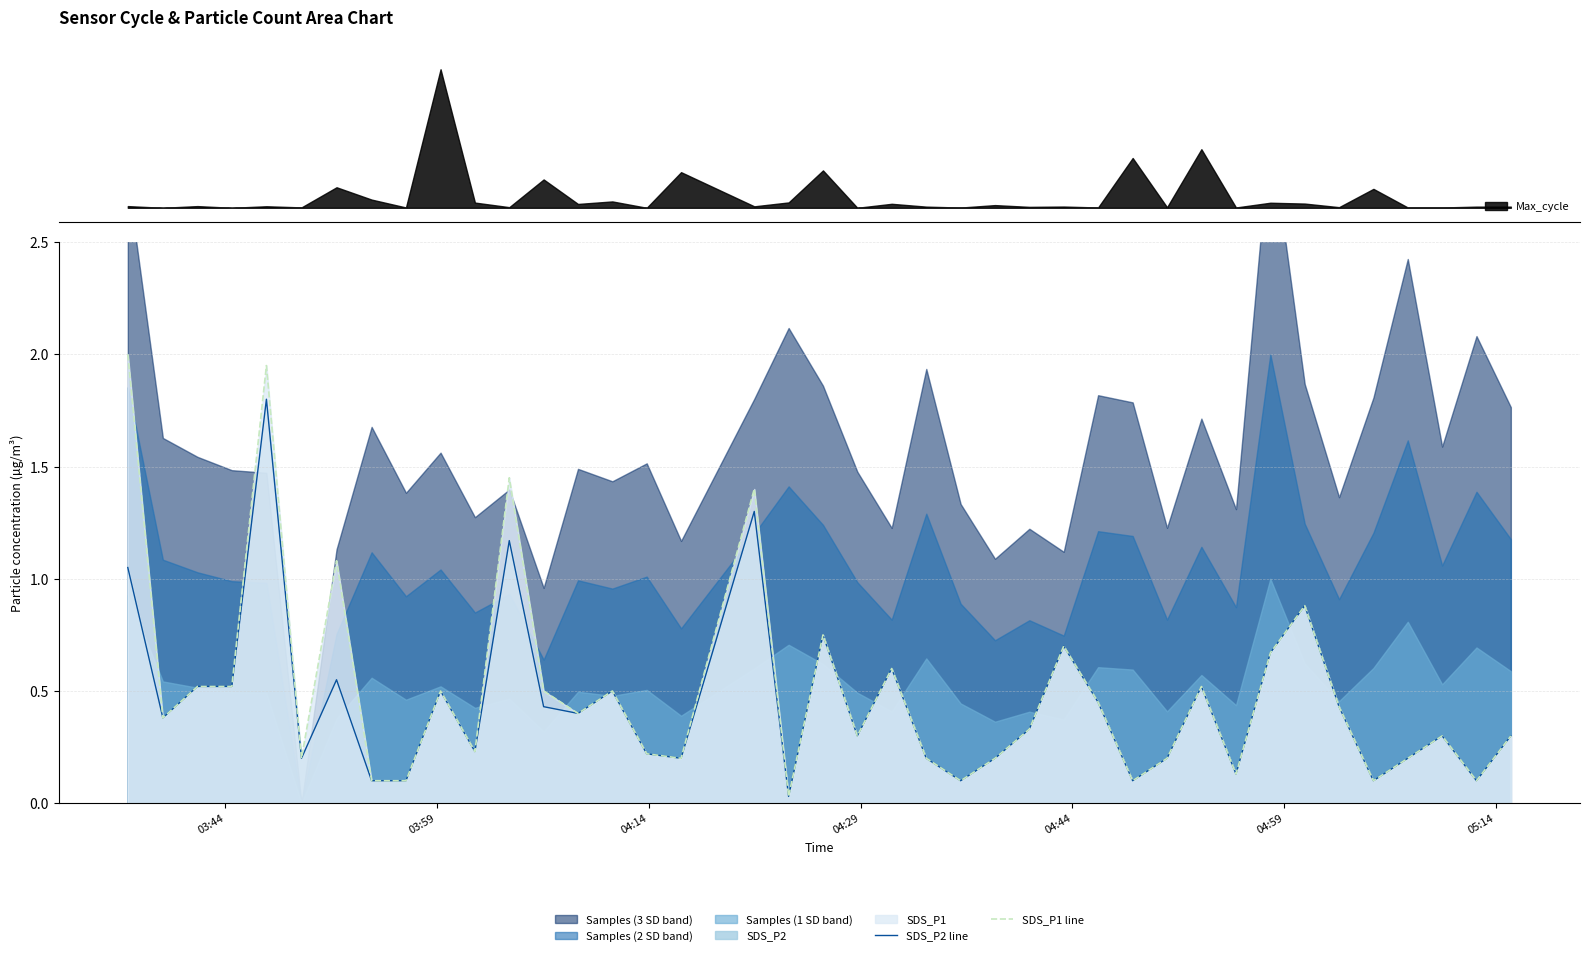

What is the maximum value for SDS_P2 line?

1.8